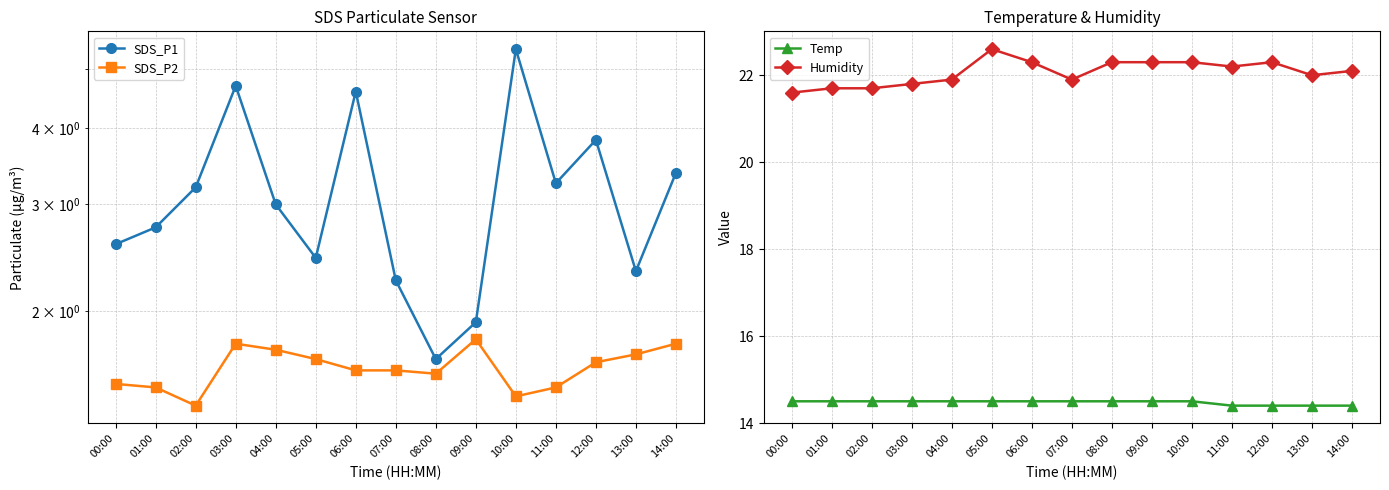

At which label does SDS_P1 reach its minimum?

08:00